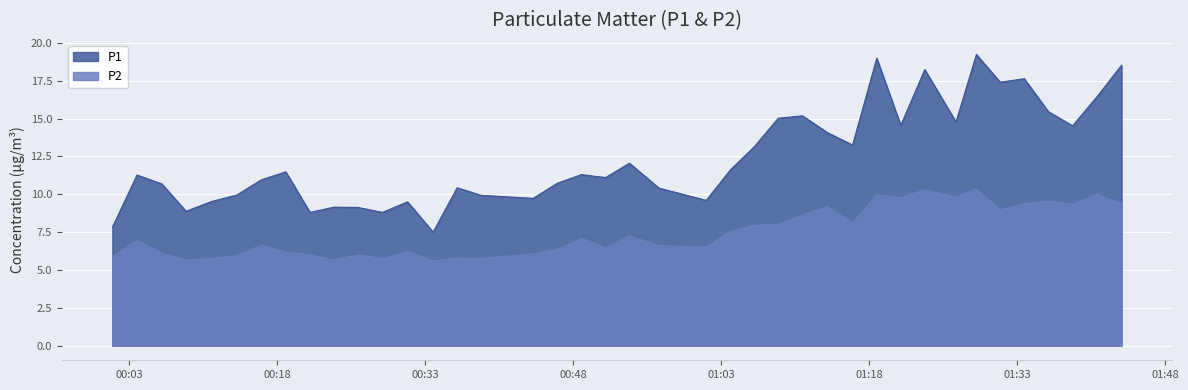

True or false: P1 and P2 intersect in this chart.

False